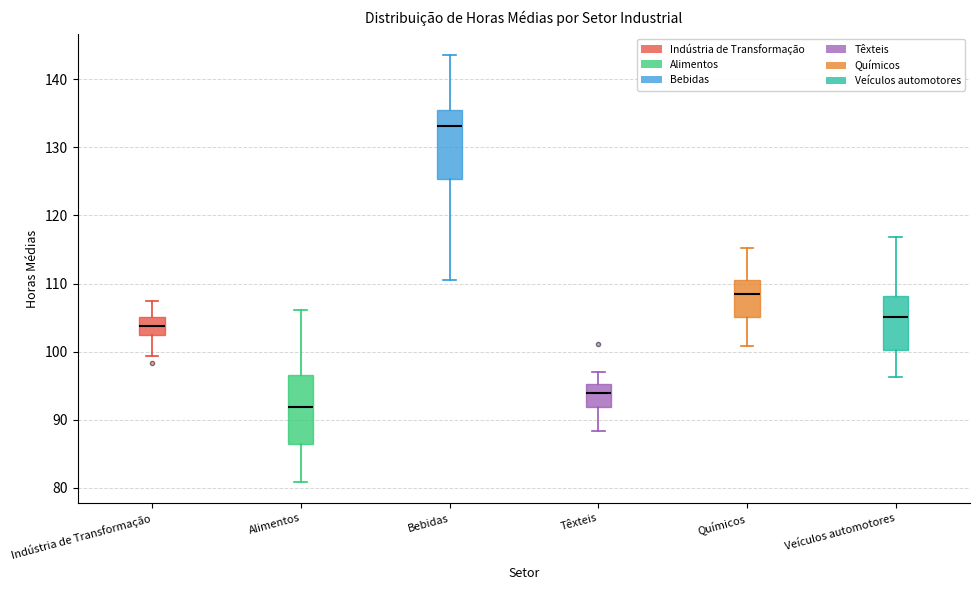

Which box has the lowest median line?

Alimentos